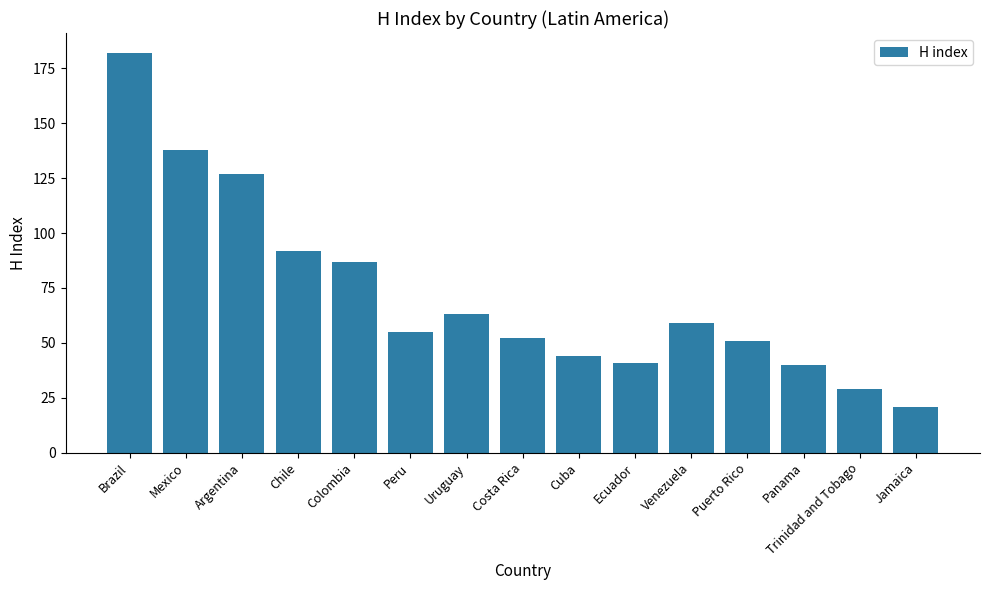

What is the difference between the maximum and minimum values?

161